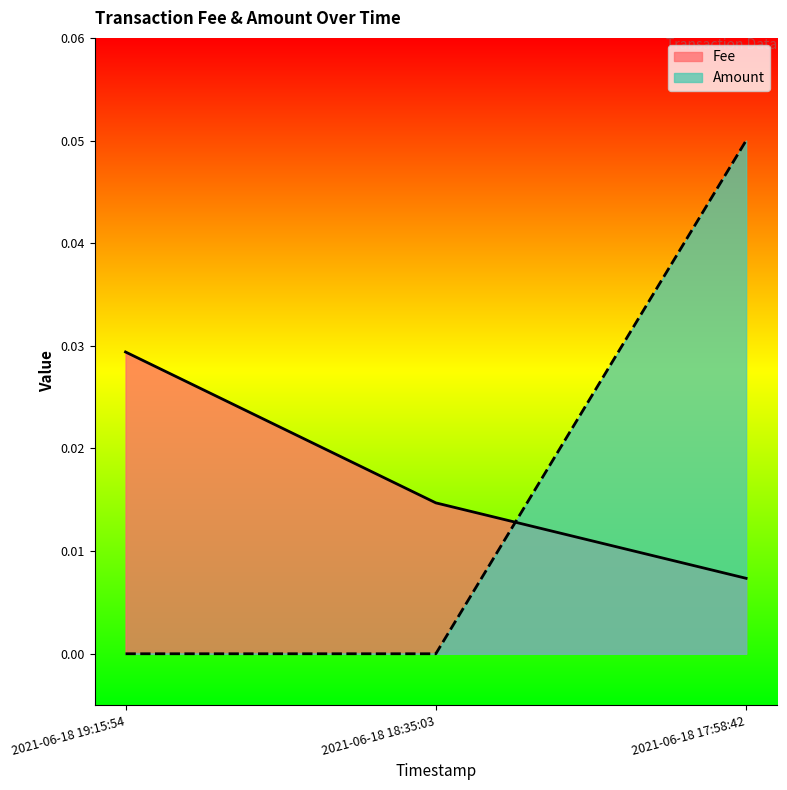

What is the sum of the Amount values at 2021-06-18 17:58:42 and 2021-06-18 19:15:54?

0.1